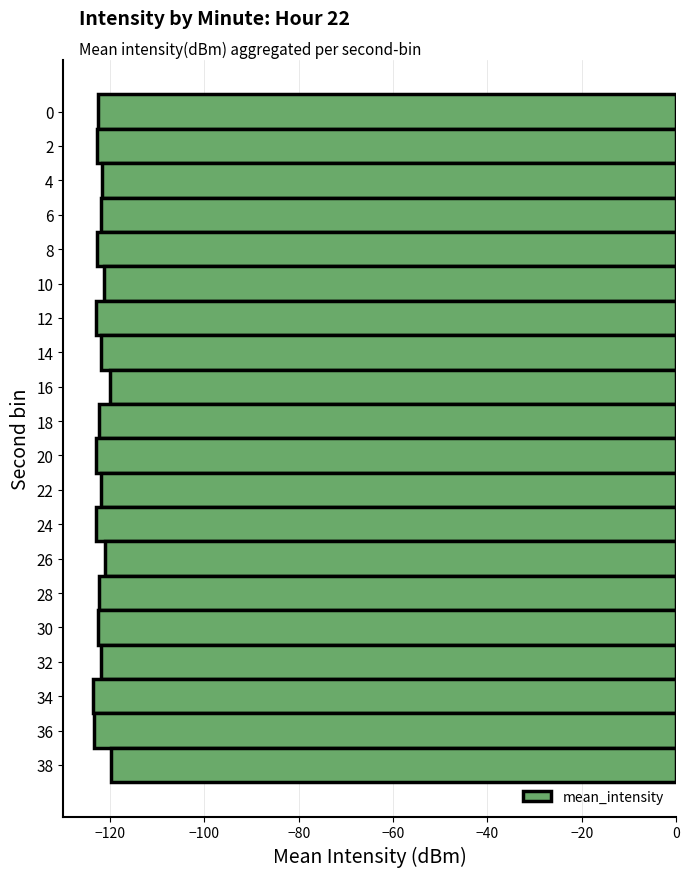

The value at 30 is -122.5. True or false?

True